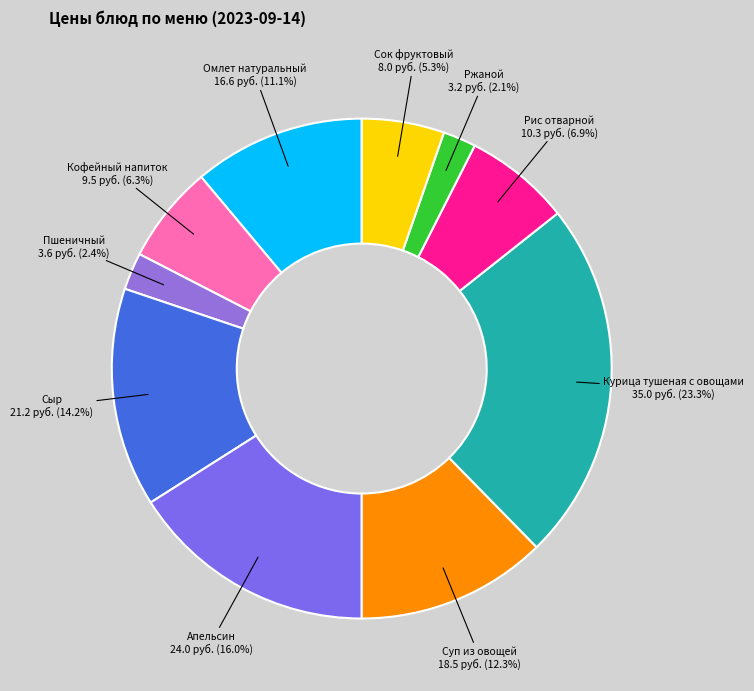

Does any single category account for the majority?

No